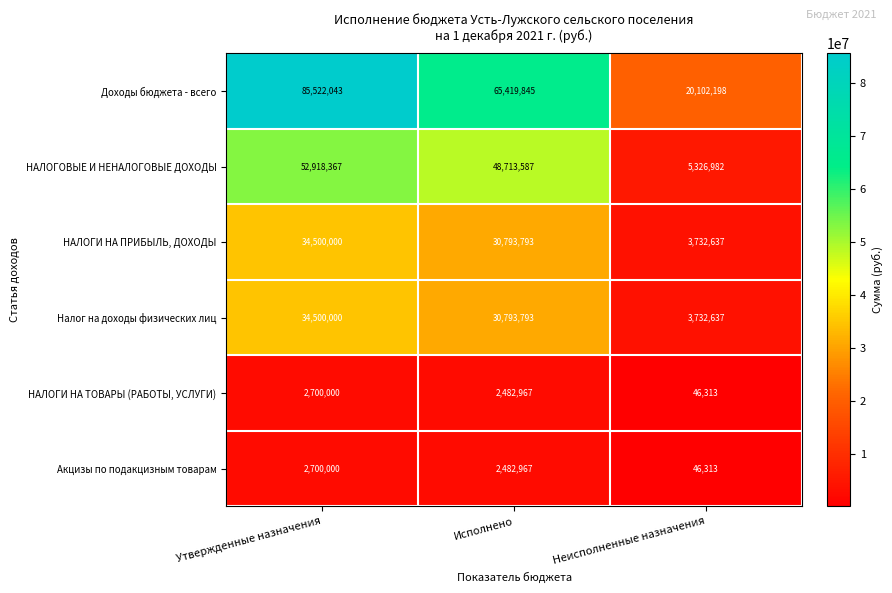

The НАЛОГОВЫЕ И НЕНАЛОГОВЫЕ ДОХОДЫ series shows 52918367 at Утвержденные назначения. True or false?

True